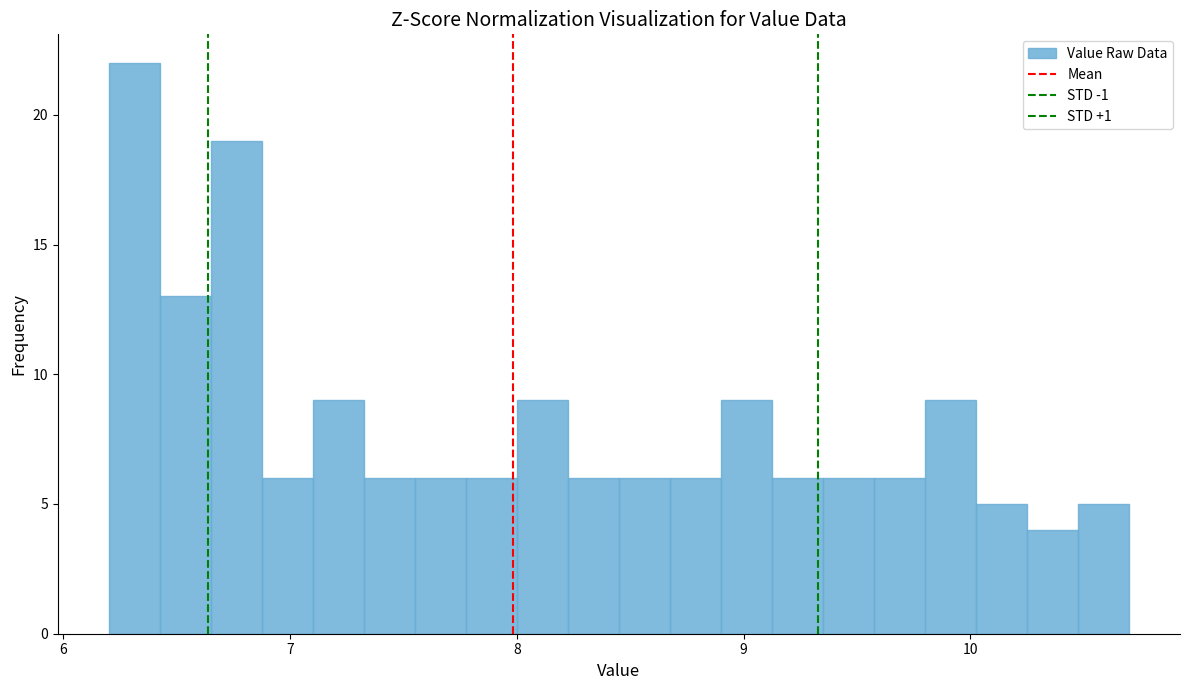

Read against the x-axis, roughly where is the centre of the tallest bar?

6.3